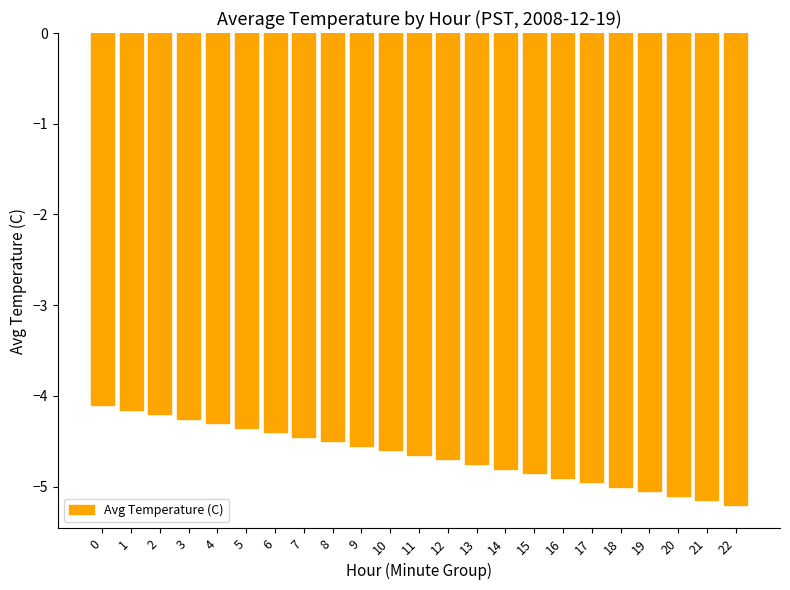

What is the change in value from 3 to 17?

-0.7